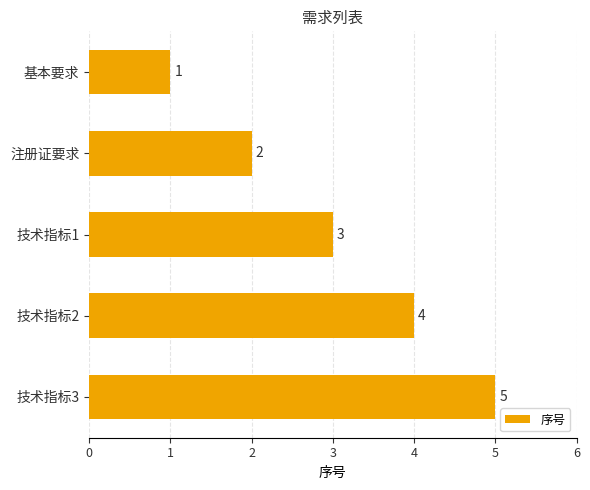

True or false: the data shows 2 at 注册证要求.

True